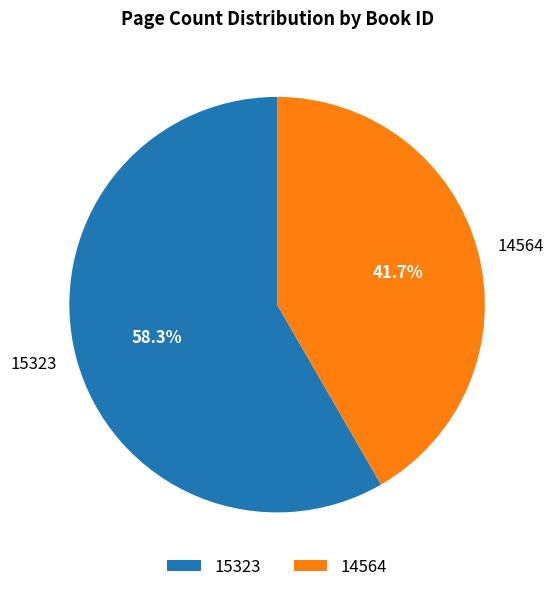

Is it true that 14564 is 55% of the pie?

False